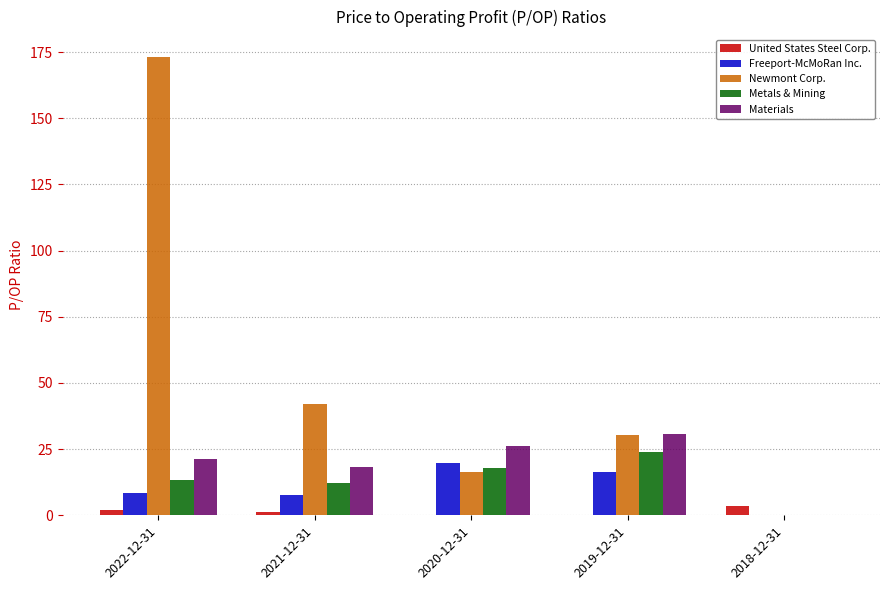

What is the sum of all Metals & Mining values?

67.1